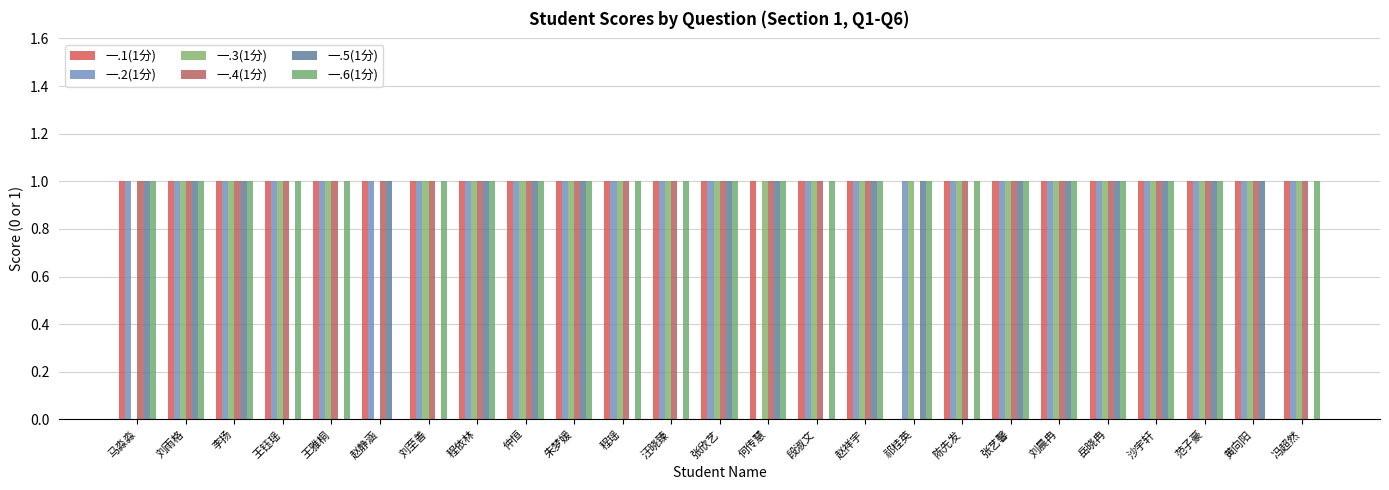

Rank the categories by 一.4(1分) value from lowest to highest.

祁桂英, 马淼淼, 刘雨格, 李扬, 王钰瑶, 王雅桐, 赵静涵, 刘至善, 程依林, 仲恒, 朱梦媛, 程瑶, 汪晓臻, 张欣艺, 何传慧, 段淑文, 赵祥宇, 陈先发, 张艺馨, 刘晨冉, 岳晓冉, 沙宇轩, 范子豪, 黄向阳, 冯超然